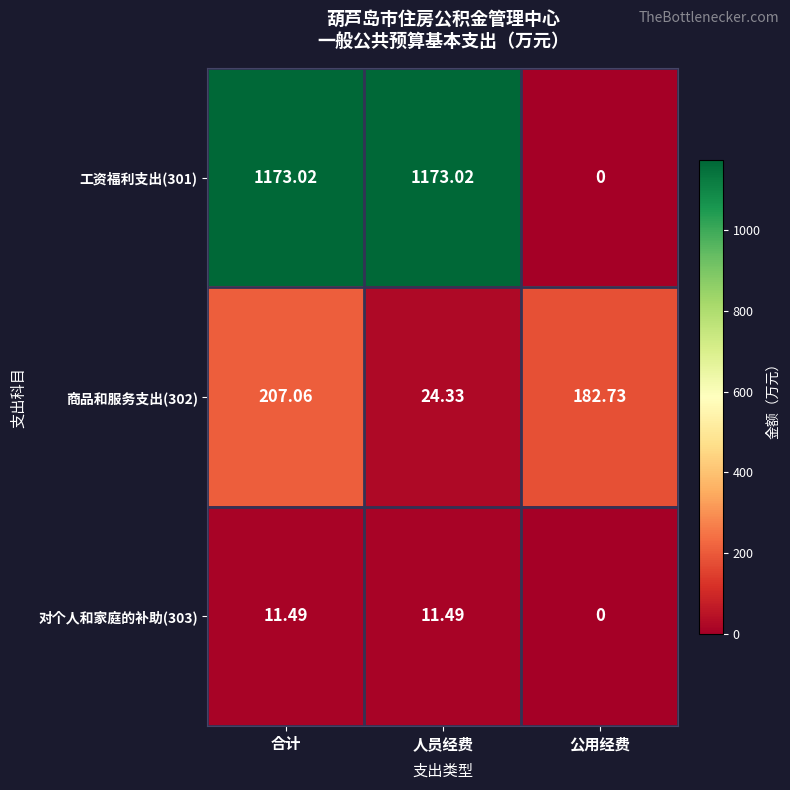

What is the spread (max minus min) of values at 公用经费?

182.7